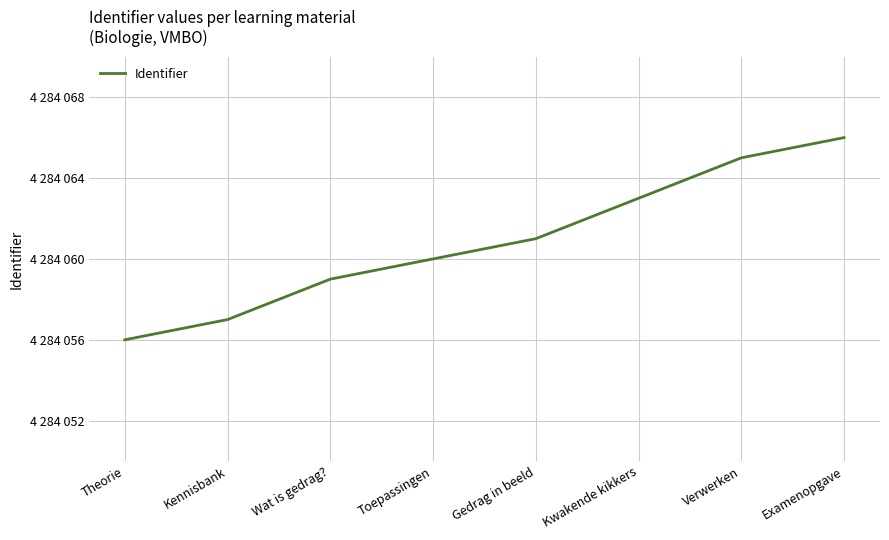

What is the sum of all values?

34272487